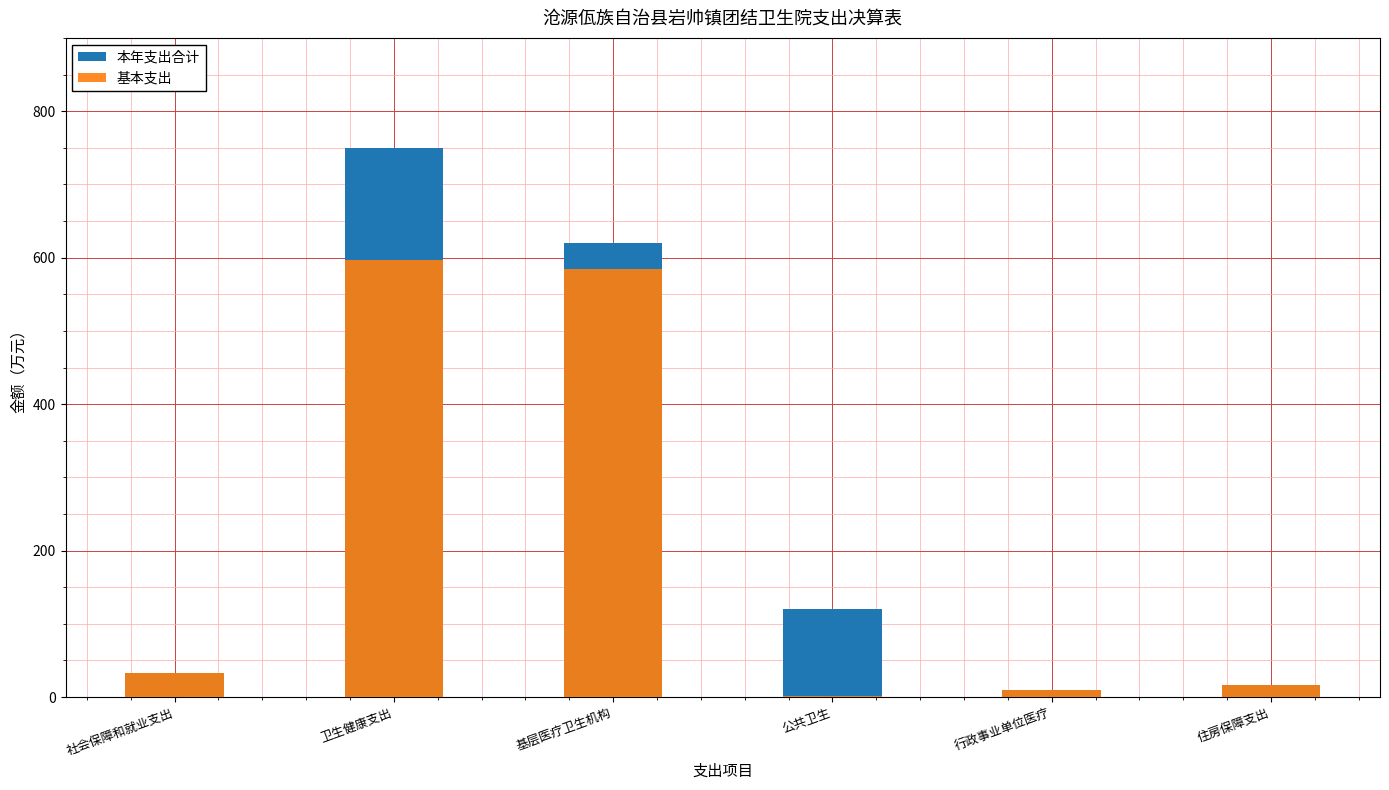

How many groups of bars are there?

6